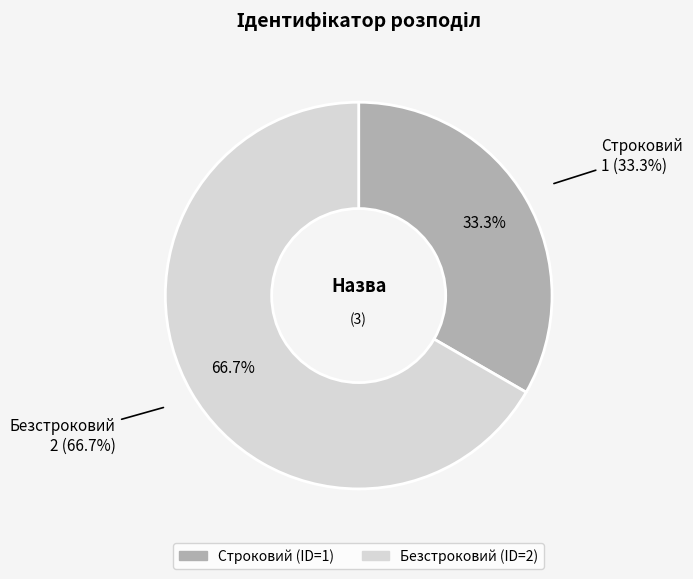

Between Строковий and Безстроковий, which is larger?

Безстроковий